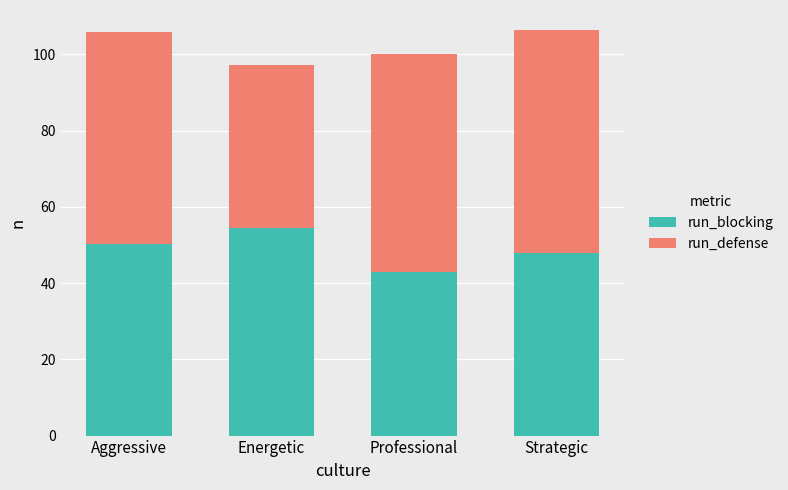

What is the difference between the run_blocking values at Aggressive and Professional?

7.3